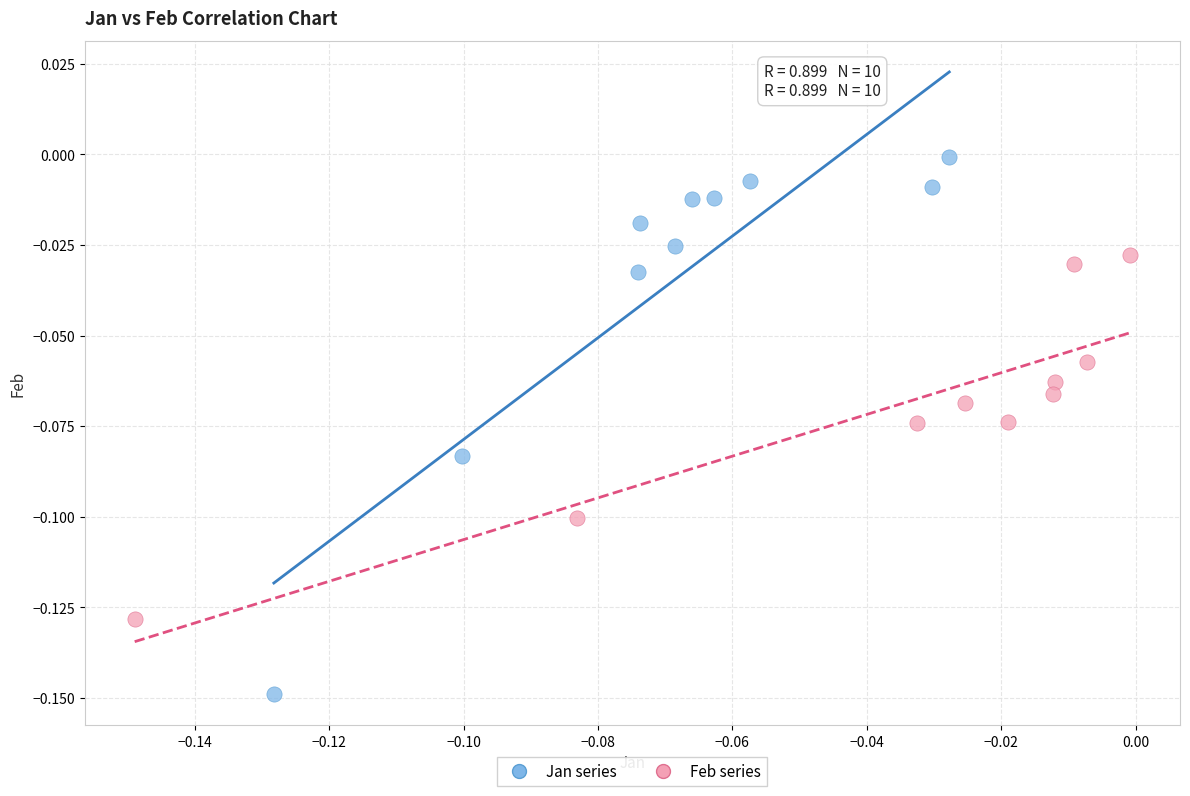

Which series contains the lowest Y value?

Jan series